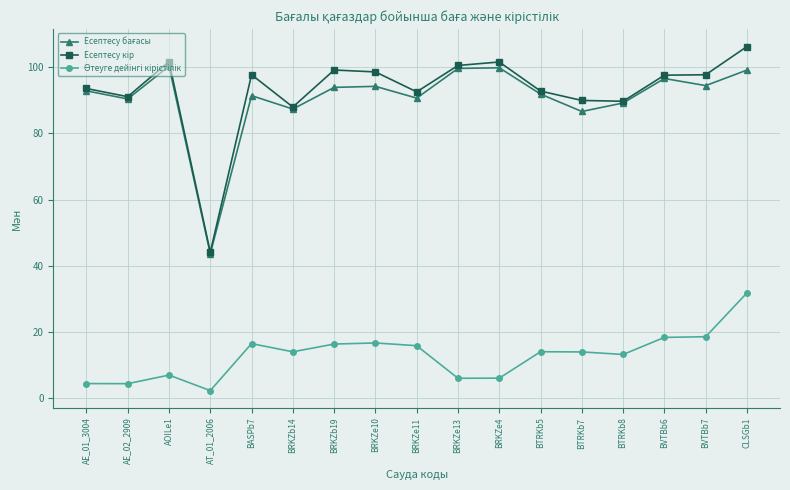

What is the spread (max minus min) of values at BVTBb7?

79.1